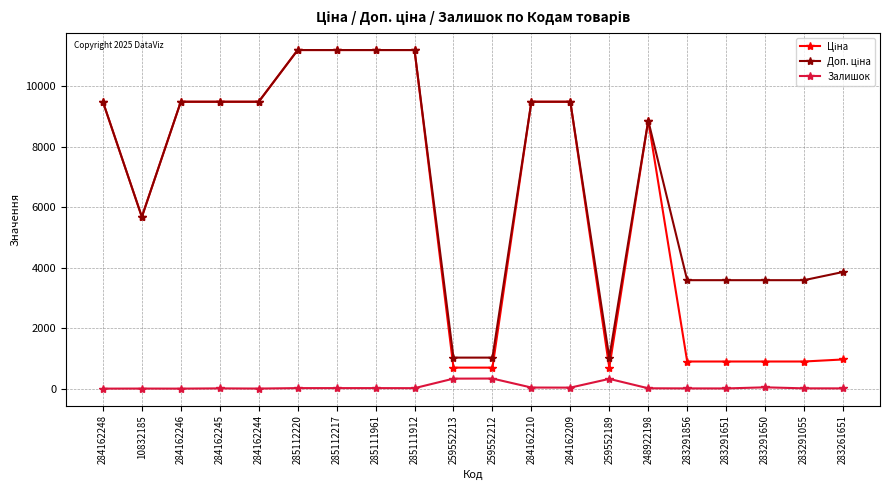

What is the label of the 17th point from the right?

284162245